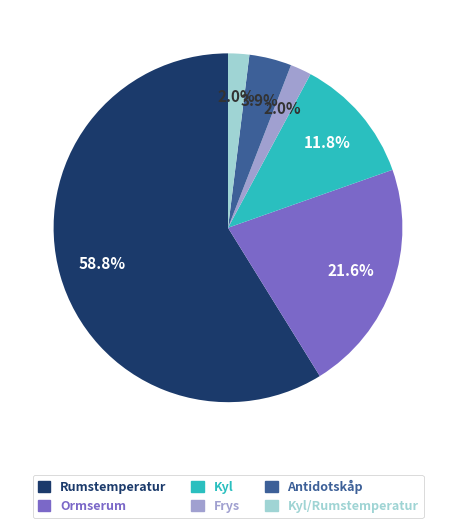

Is there any slice that represents more than half of the pie?

Yes